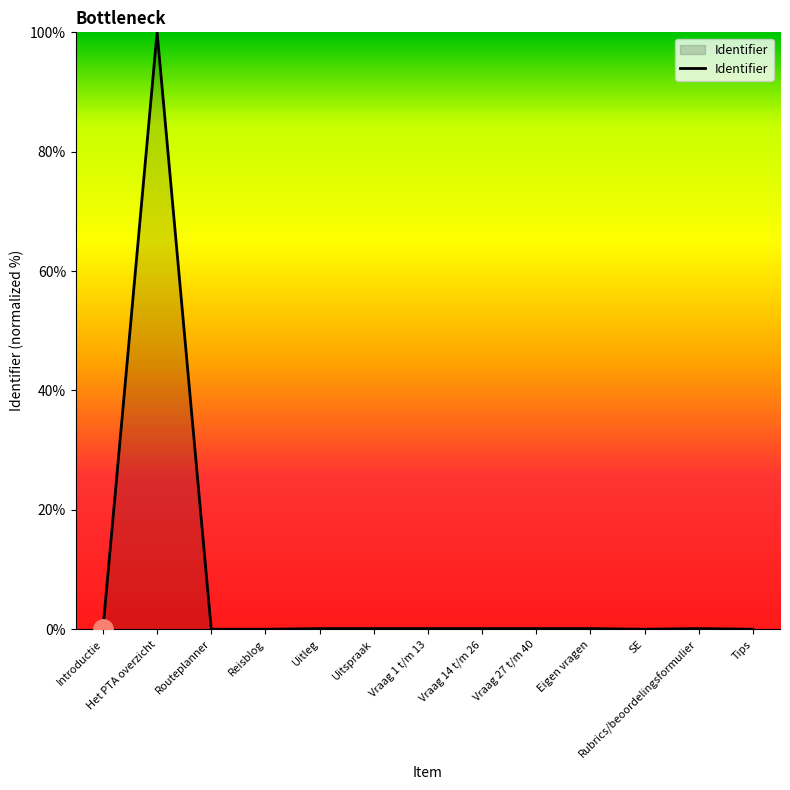

What is the difference between the maximum and minimum values?

100.0